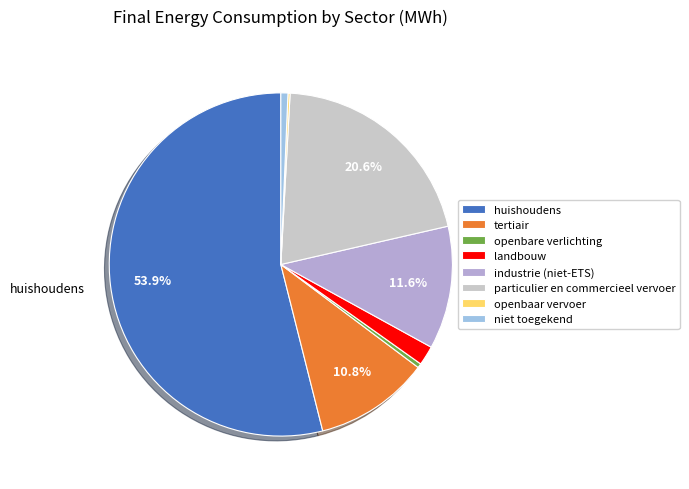

To the nearest percent, what is the combined percentage of openbare verlichting and particulier en commercieel vervoer?

21%